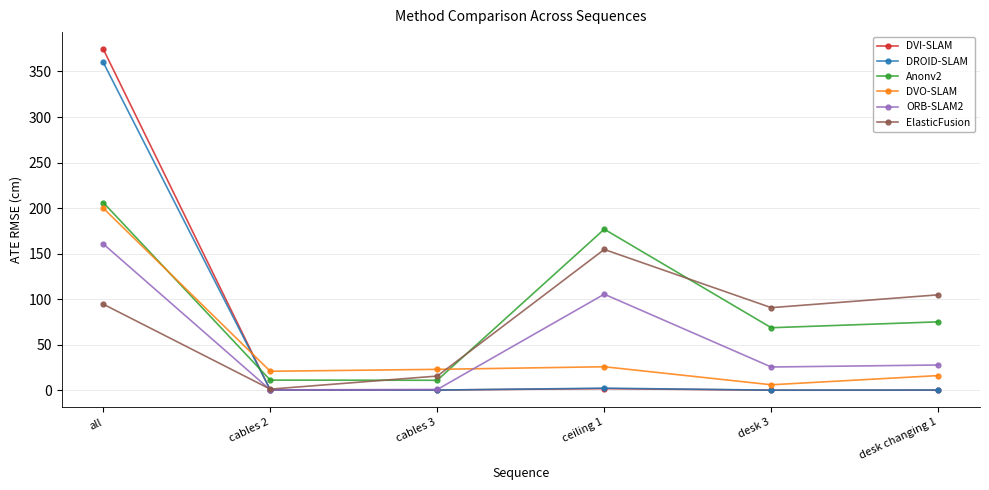

Which series ends up on top after the final intersection of Anonv2 and DVO-SLAM?

Anonv2